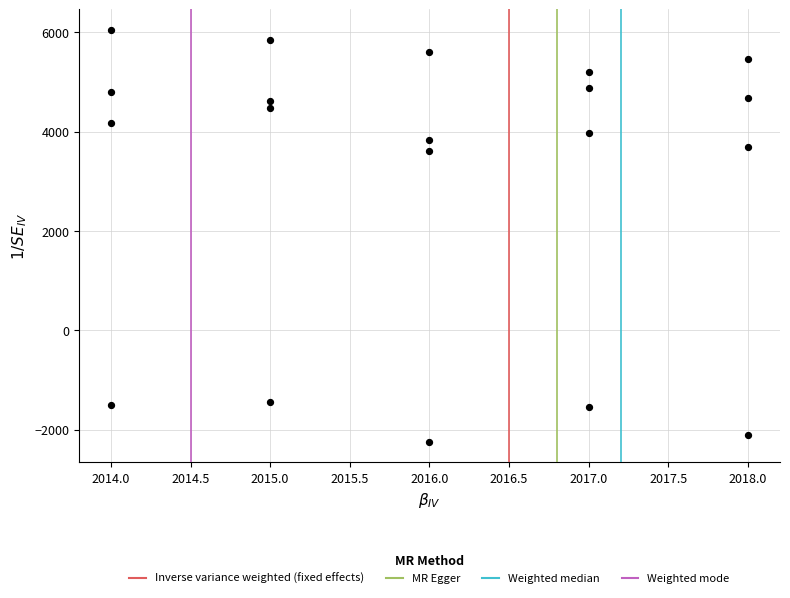

How many points are shown in the scatter plot?

20